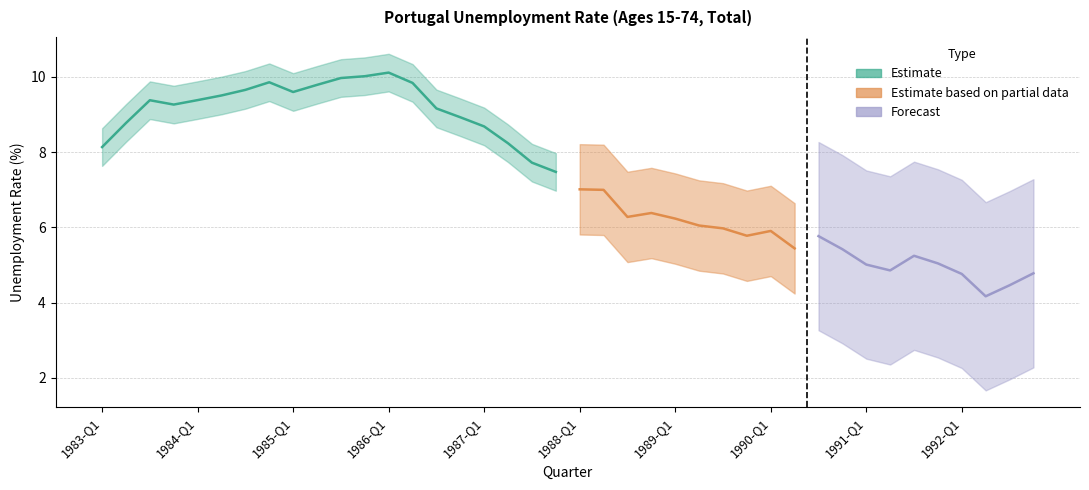

How many interior local valleys (lower than both neighbors) does the data have?

7